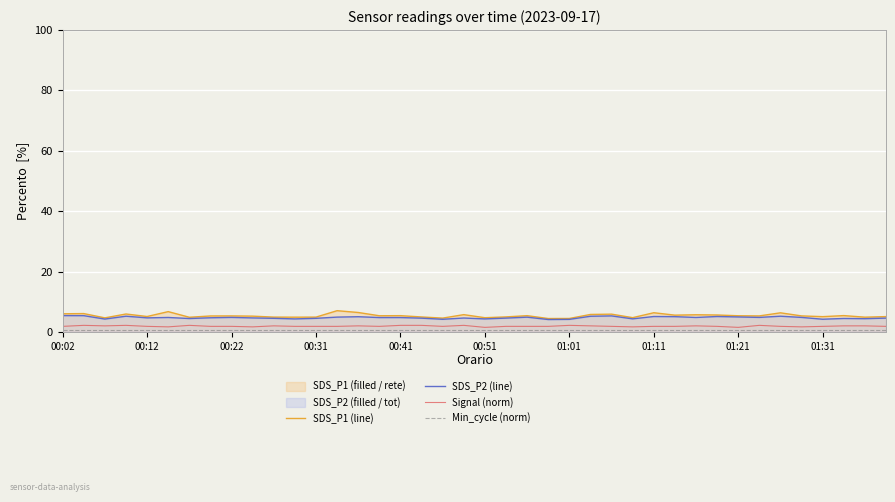

What is the minimum value shown in the chart?

0.5